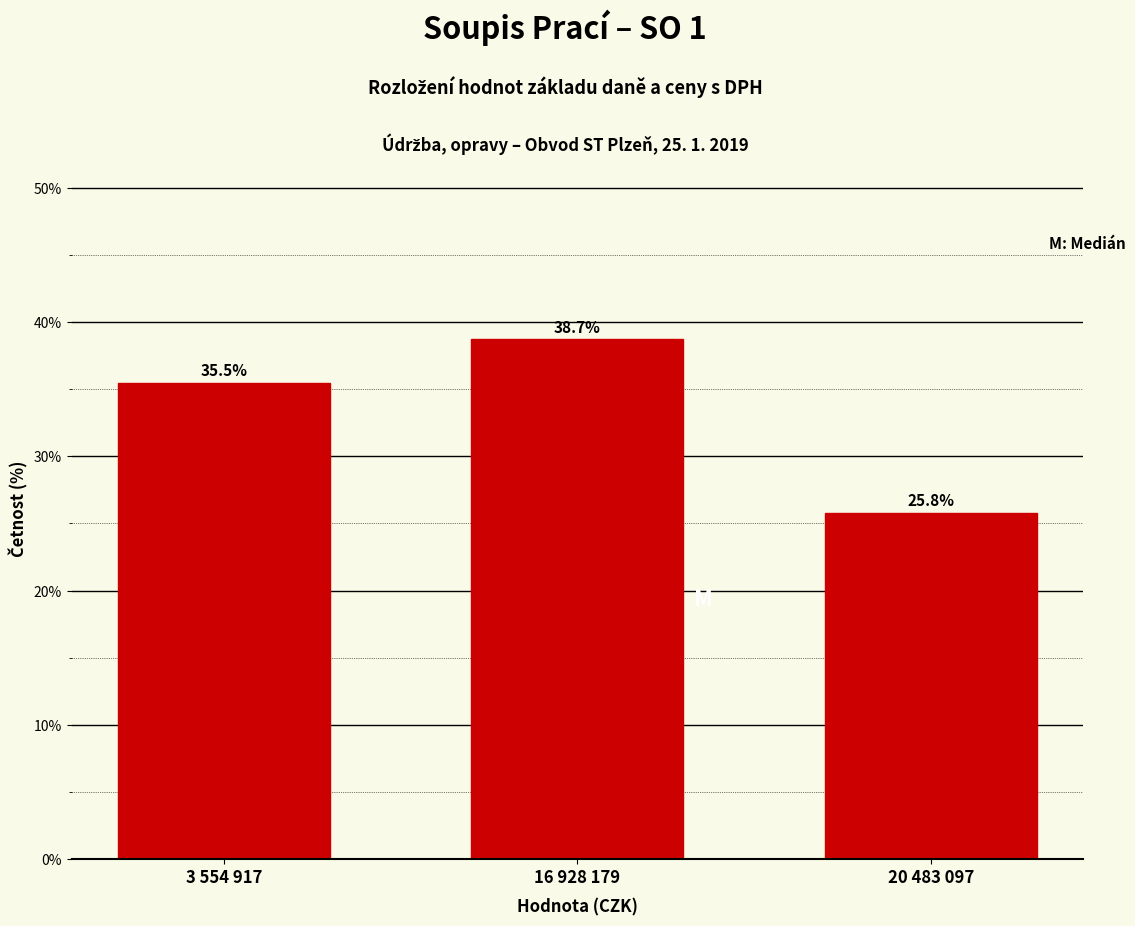

Reading left to right, transcribe all the data shown in this chart.

3 554 917=35.5	16 928 179=38.7	20 483 097=25.8